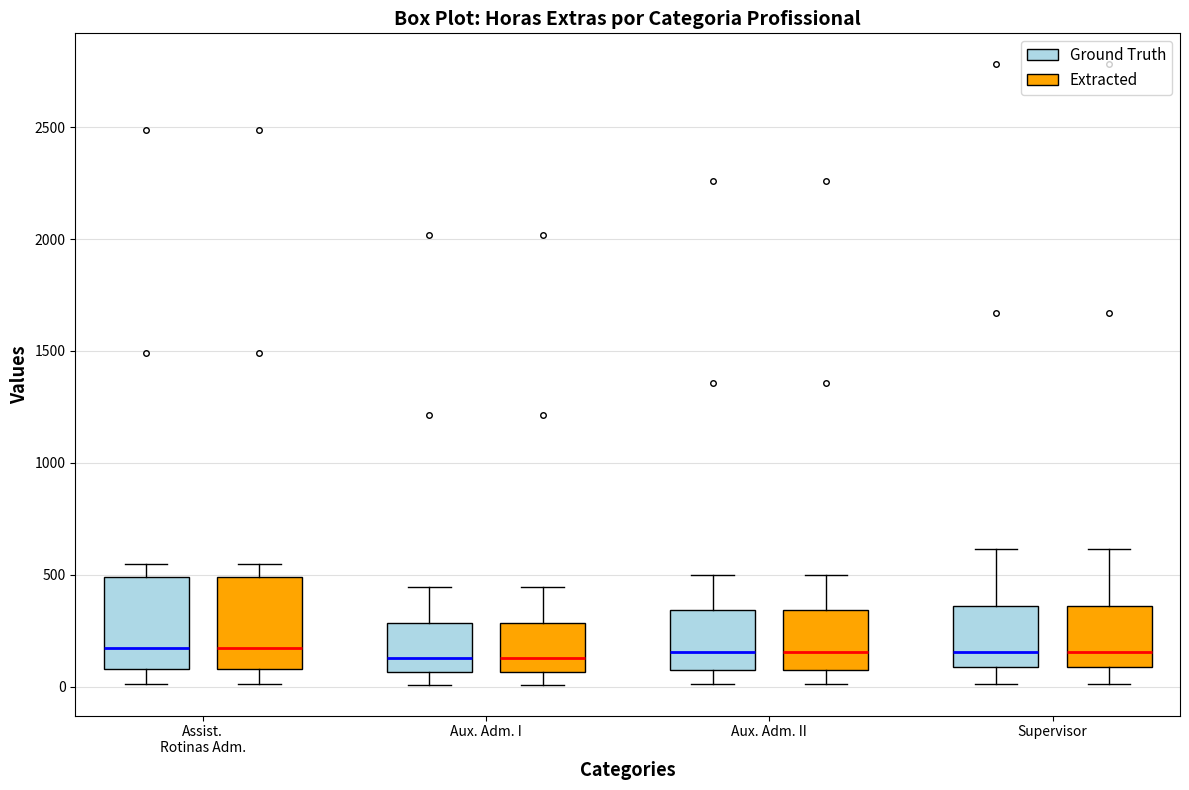

Reading left to right, transcribe this box plot: for each box, give where its median line is, the range the box spans, and where its two whiskers end, as read against the y-axis. The values are not printed on the chart, so give them approximately, as read against the axis.

Assist. Rotinas Adm. (Ground Truth): median 150, box 100 to 500, whiskers 0 to 550
Assist. Rotinas Adm. (Extracted): median 150, box 100 to 500, whiskers 0 to 550
Aux. Adm. I (Ground Truth): median 150, box 50 to 300, whiskers 0 to 450
Aux. Adm. I (Extracted): median 150, box 50 to 300, whiskers 0 to 450
Aux. Adm. II (Ground Truth): median 150, box 50 to 350, whiskers 0 to 500
Aux. Adm. II (Extracted): median 150, box 50 to 350, whiskers 0 to 500
Supervisor (Ground Truth): median 150, box 100 to 350, whiskers 0 to 600
Supervisor (Extracted): median 150, box 100 to 350, whiskers 0 to 600